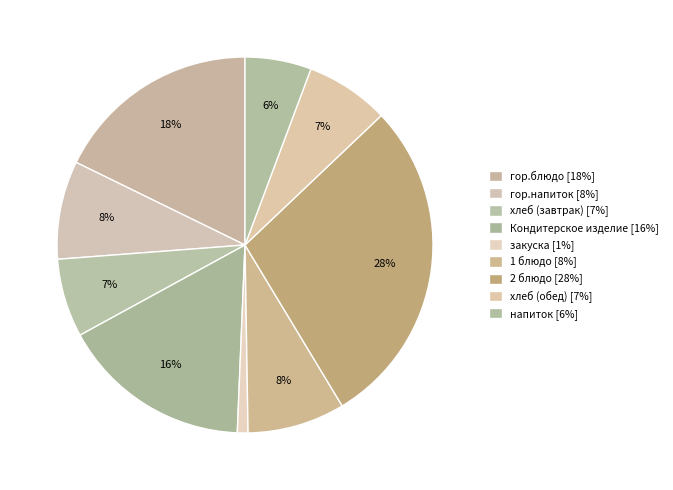

How many slices are in this pie chart?

9